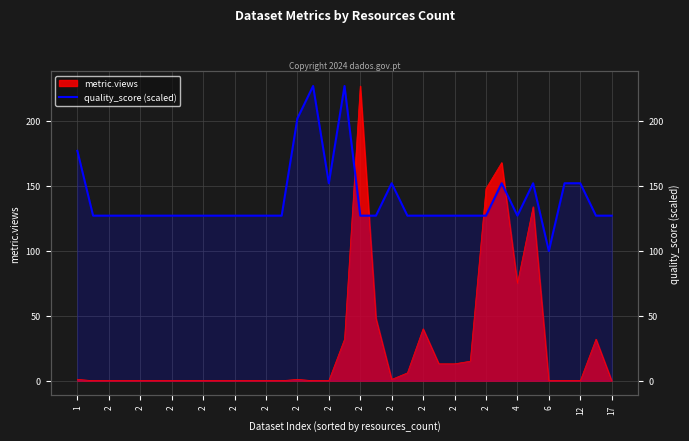

What is the difference between the maximum and minimum values?

127.1